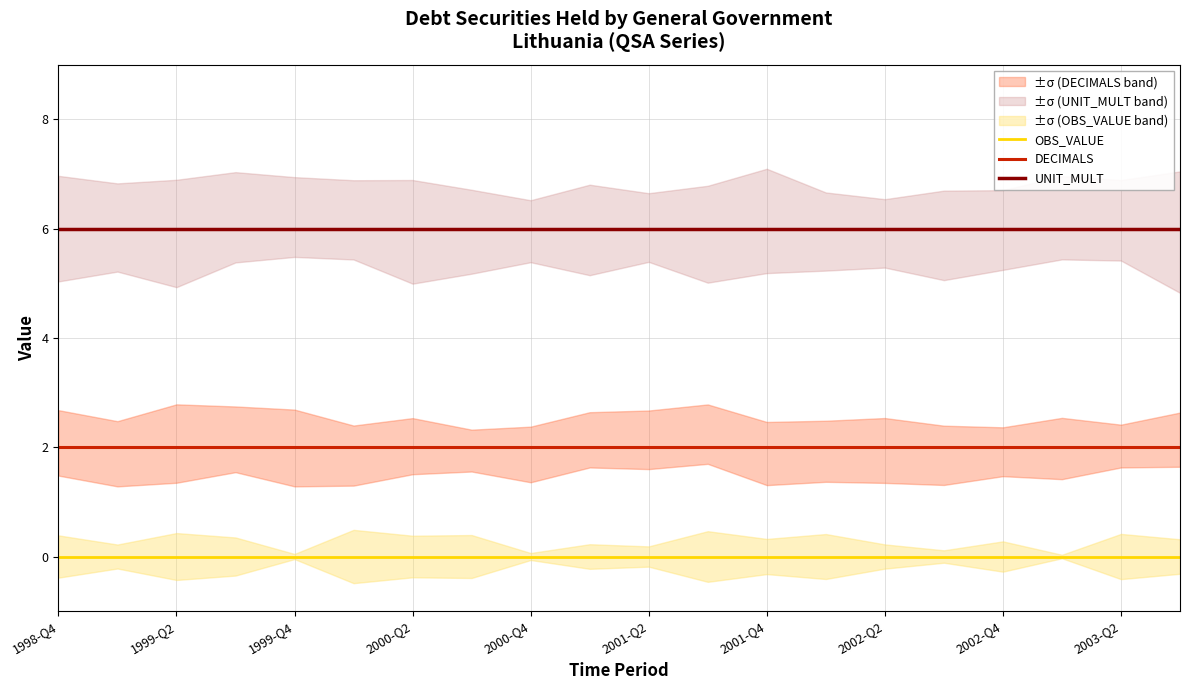

True or false: DECIMALS and OBS_VALUE cross at least once.

False